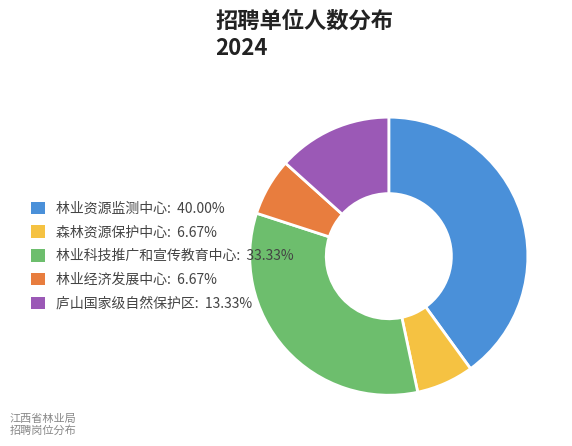

Does any single category account for the majority?

No